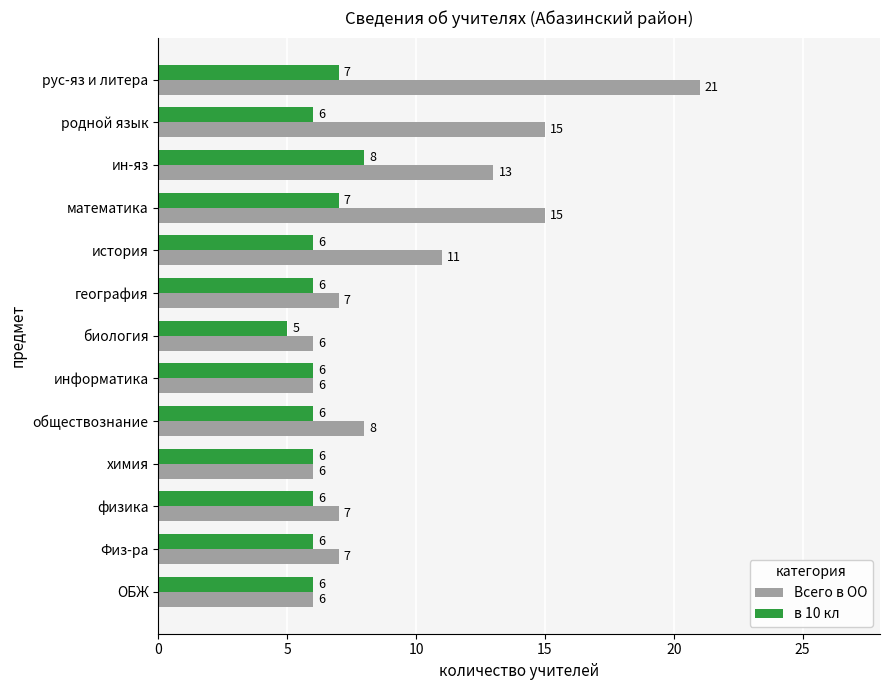

What is the highest value of the Всего в ОО series?

21